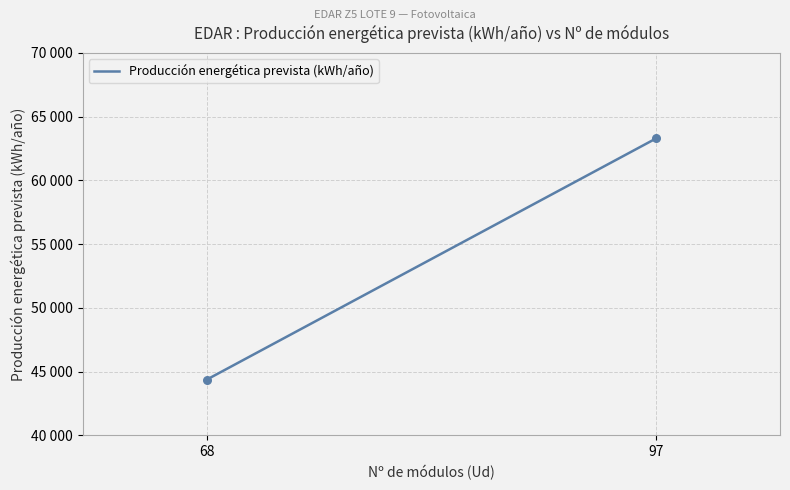

Is this an area chart (filled region under the line)?

No